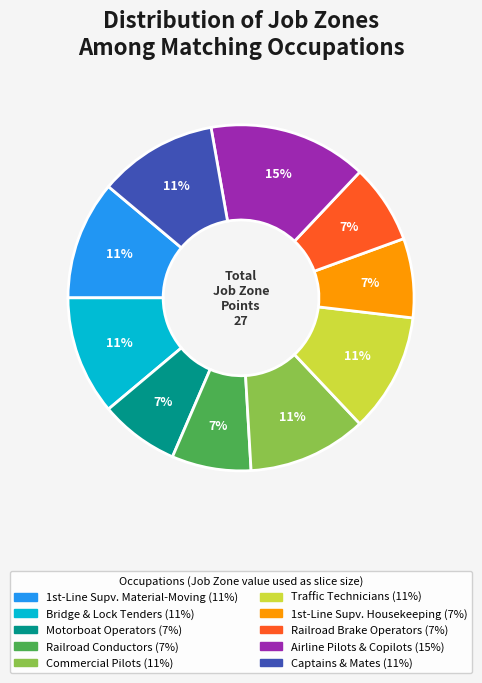

To the nearest percent, what is the average slice percentage?

10%